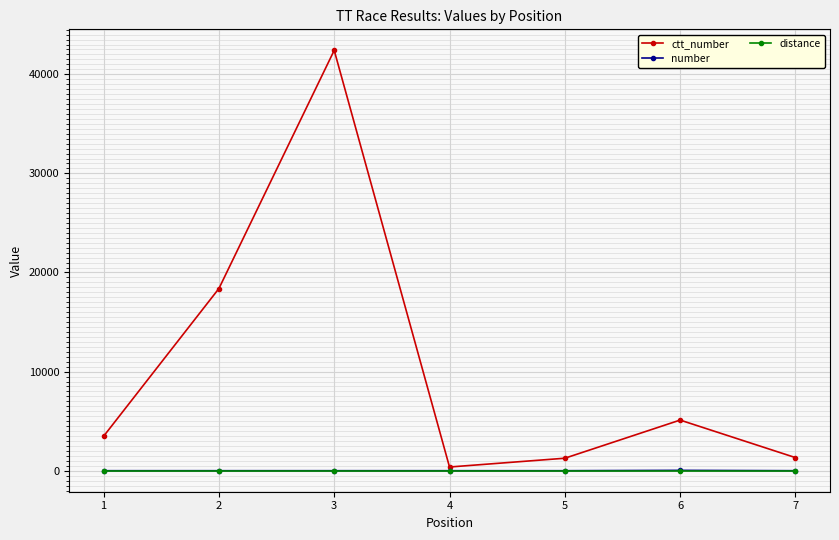

In ctt_number, how many points are lower than both neighbors (excluding endpoints)?

1